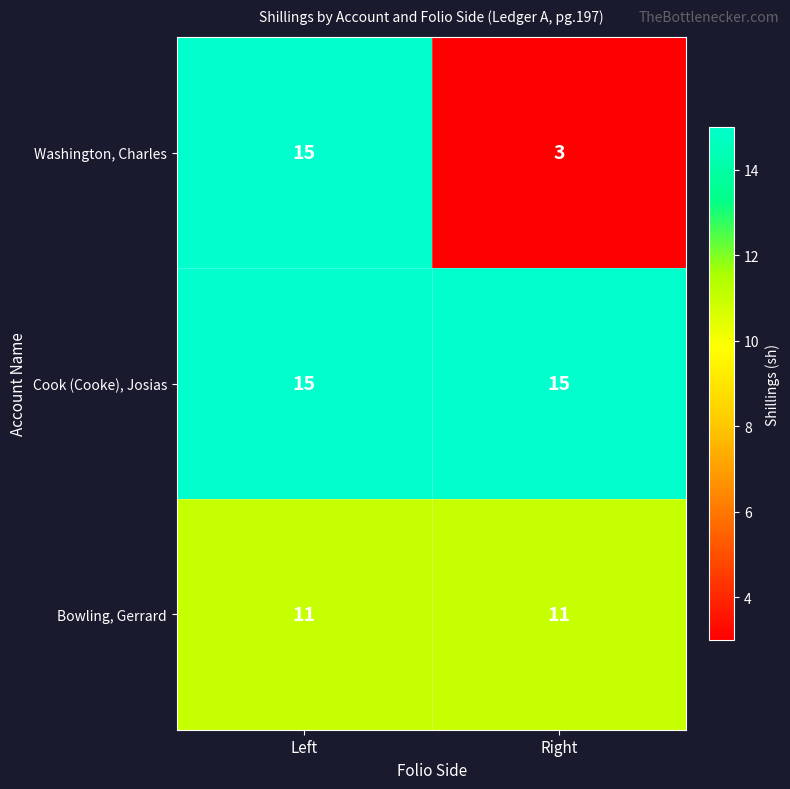

What is the approximate value of Cook (Cooke), Josias at Right?

15